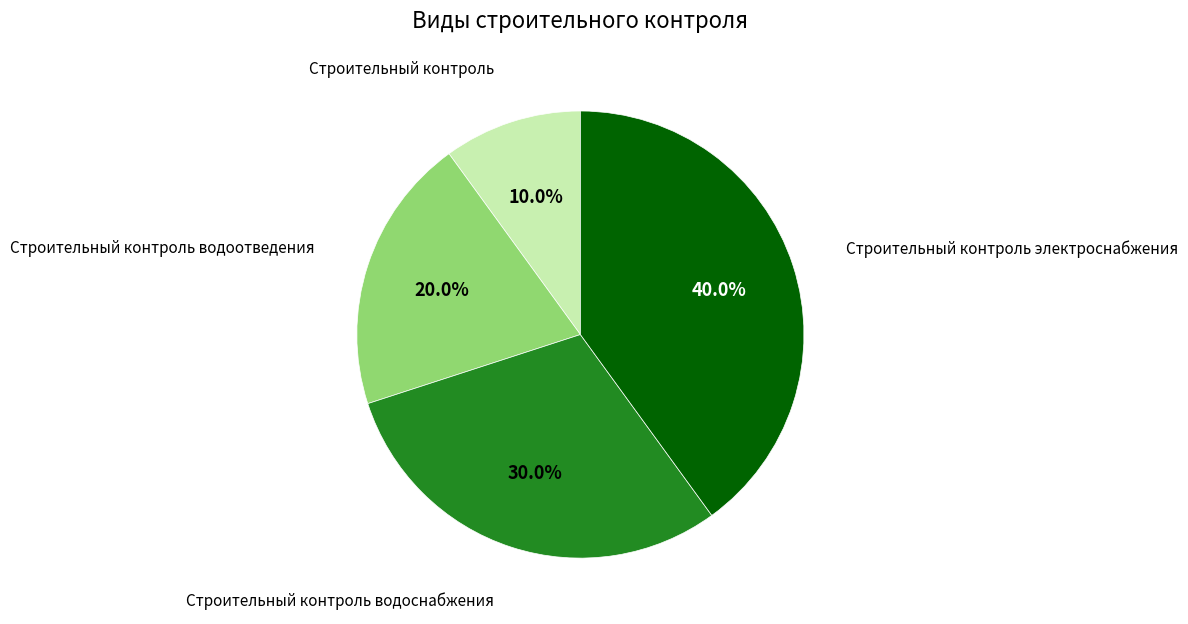

To the nearest percent, what is the average slice percentage?

25%